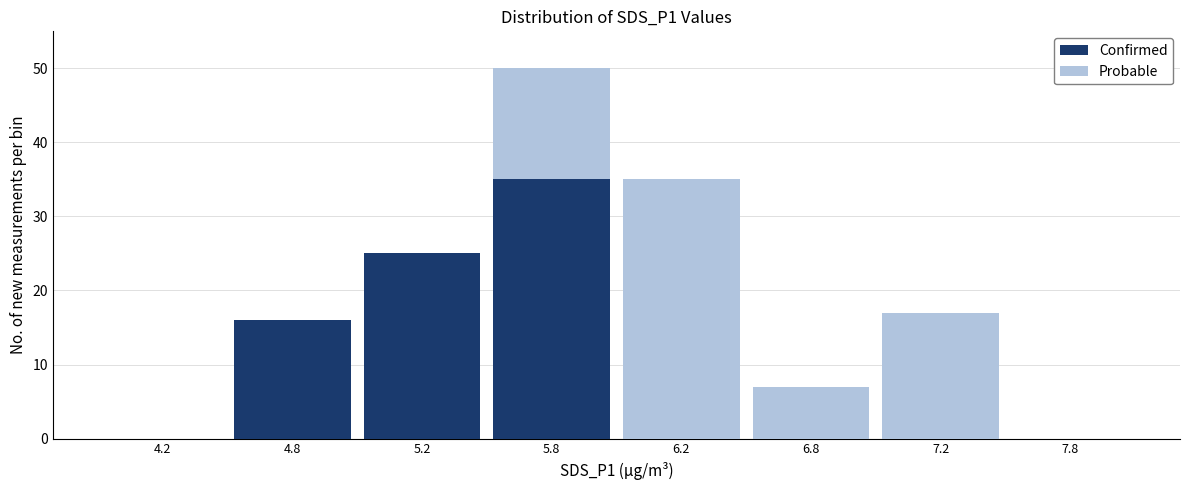

Reading right to left, list the values for the Confirmed series.

7.8=0	7.2=0	6.8=0	6.2=0	5.8=35	5.2=25	4.8=16	4.2=0